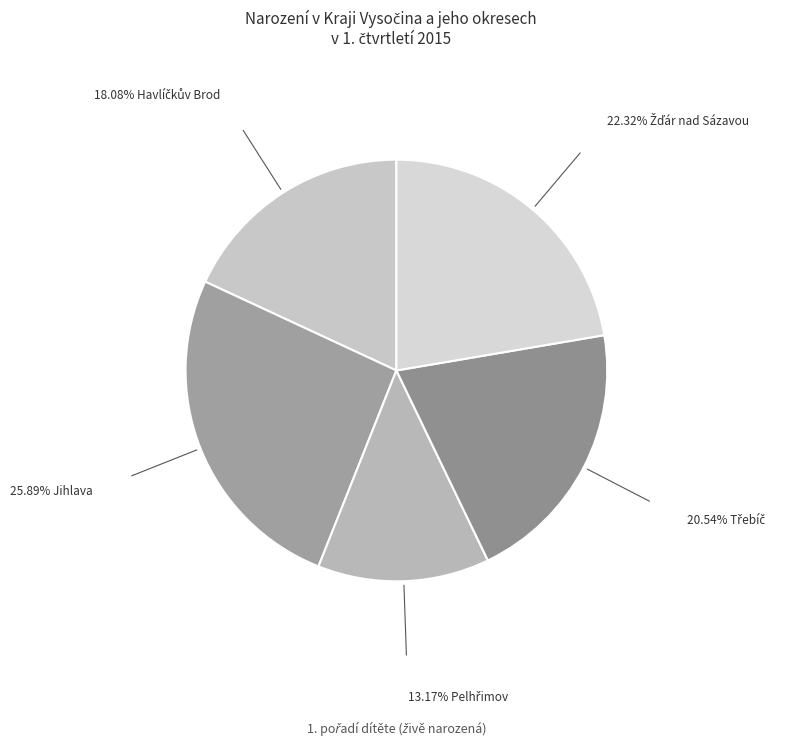

How many segments does this pie chart have?

5